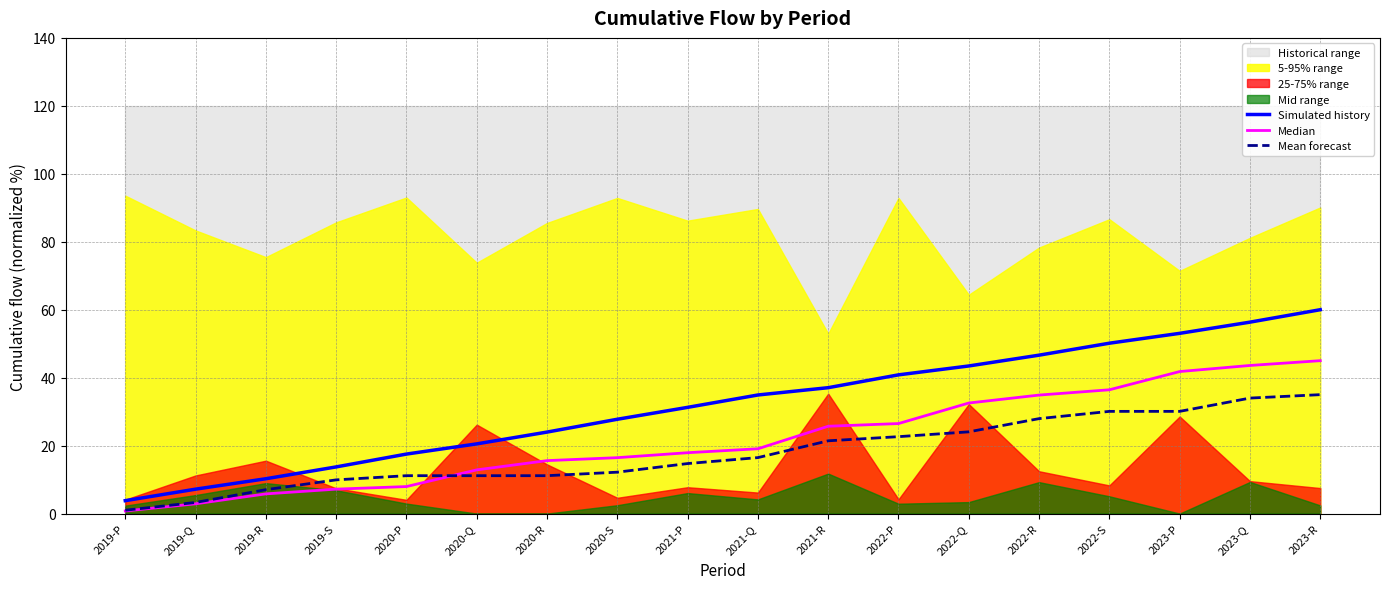

True or false: Simulated history has more than 1 interior local peaks.

False